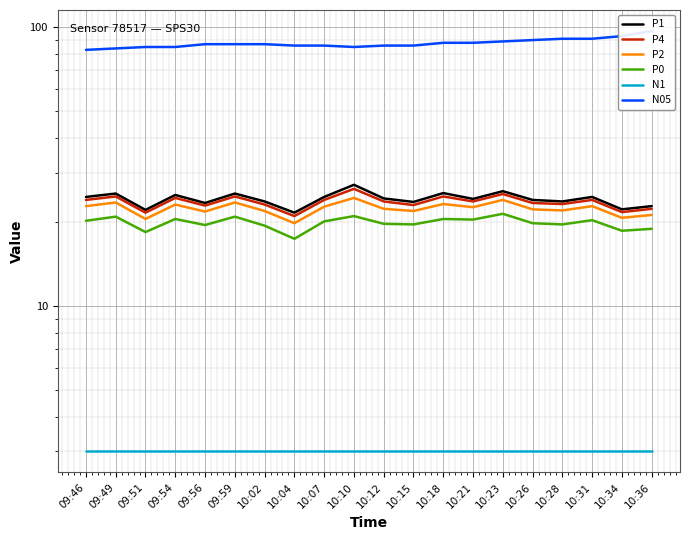

What is the smallest value displayed?

3.0